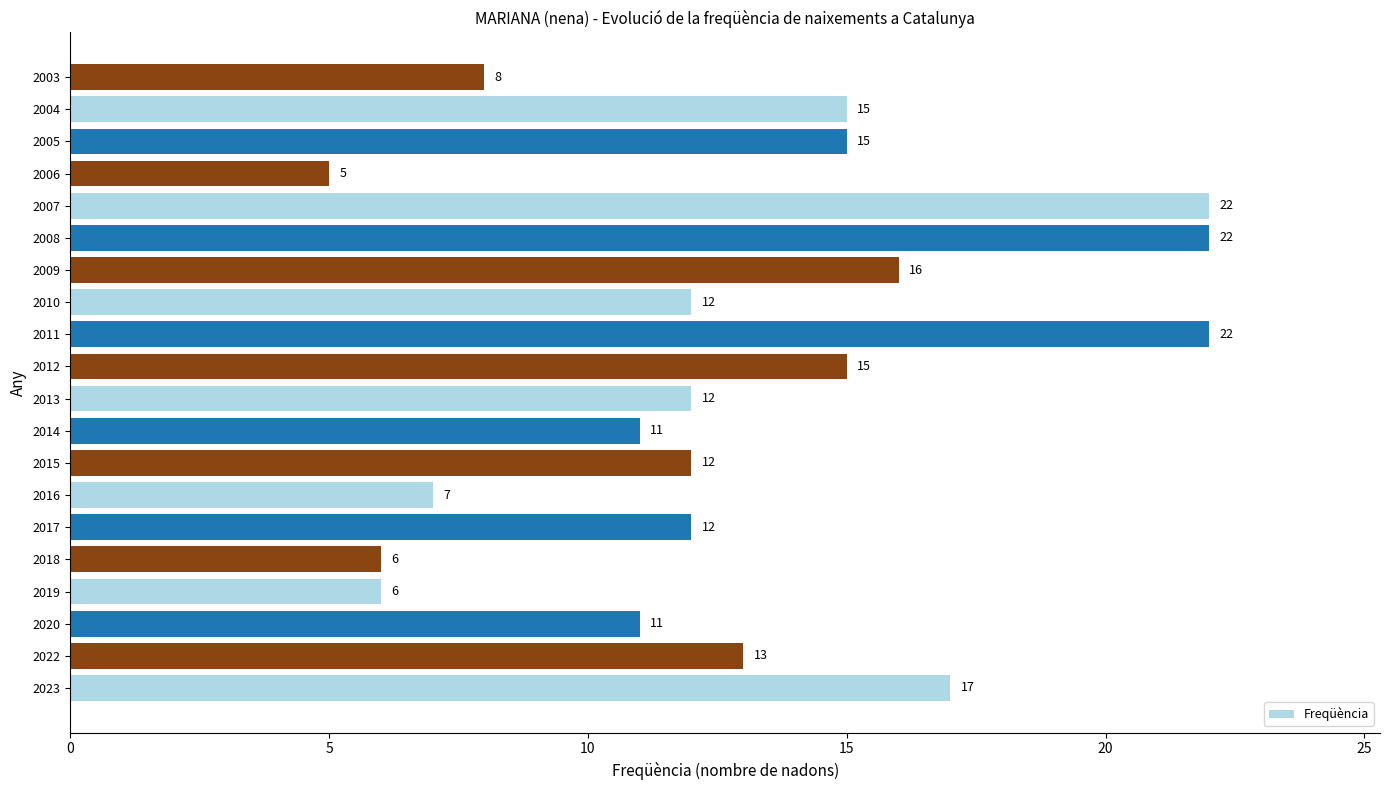

The chart shows a value of 22 at 2007. True or false?

True